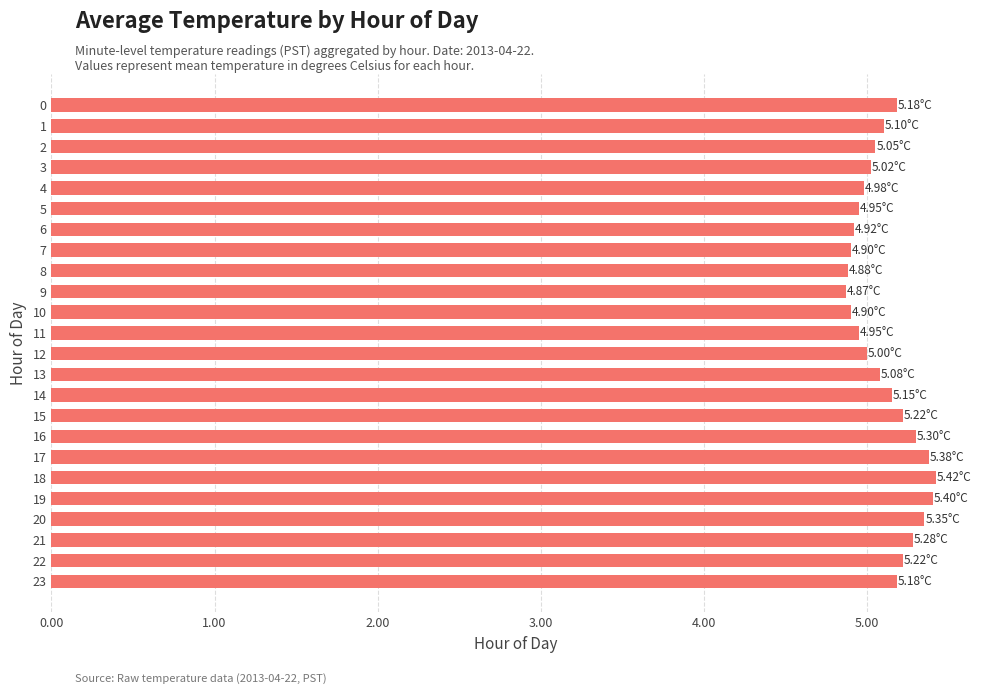

What is the average value?

5.1